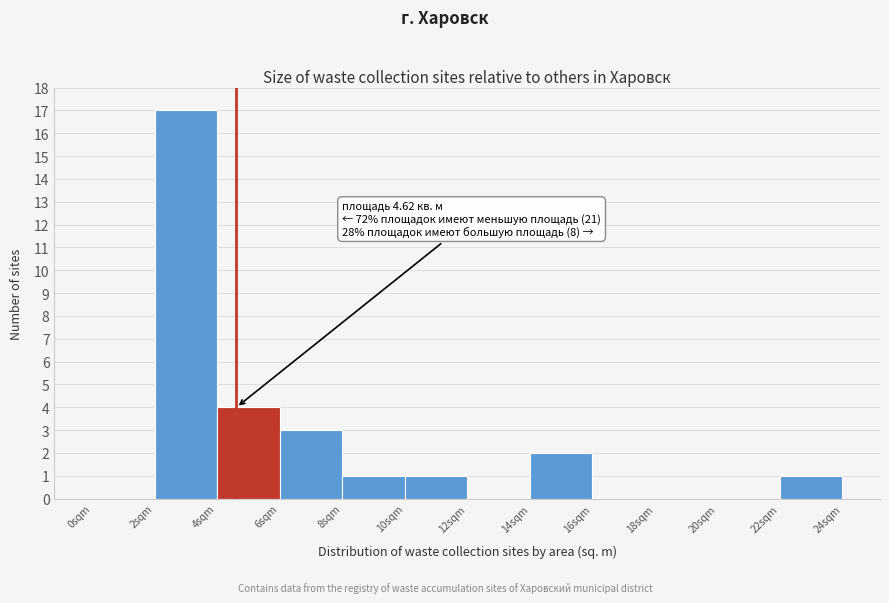

Over which range of the x-axis is the bar tallest?

2 to 4